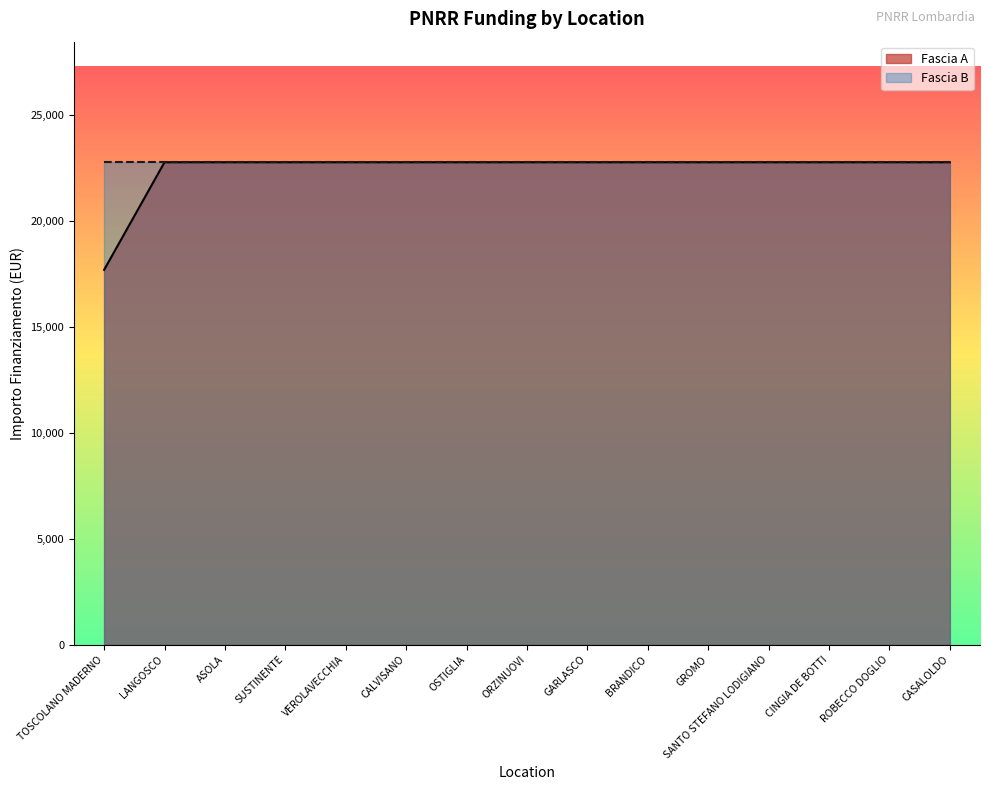

Rank the categories by value from lowest to highest.

TOSCOLANO MADERNO, LANGOSCO, ASOLA, SUSTINENTE, VEROLAVECCHIA, CALVISANO, OSTIGLIA, ORZINUOVI, GARLASCO, BRANDICO, GROMO, SANTO STEFANO LODIGIANO, CINGIA DE BOTTI, ROBECCO DOGLIO, CASALOLDO